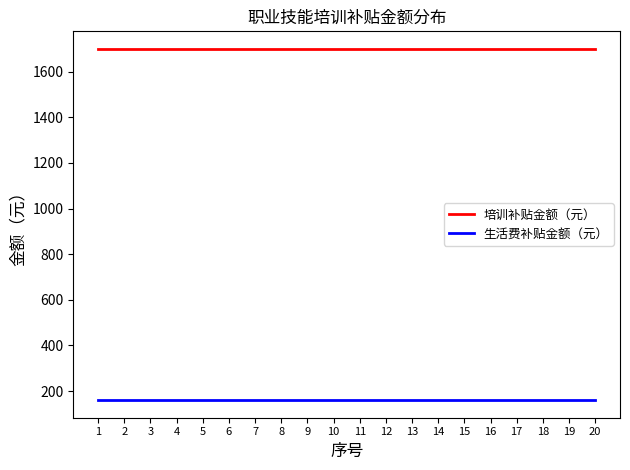

Is it true that 生活费补贴金额（元） equals 160 at 18?

True